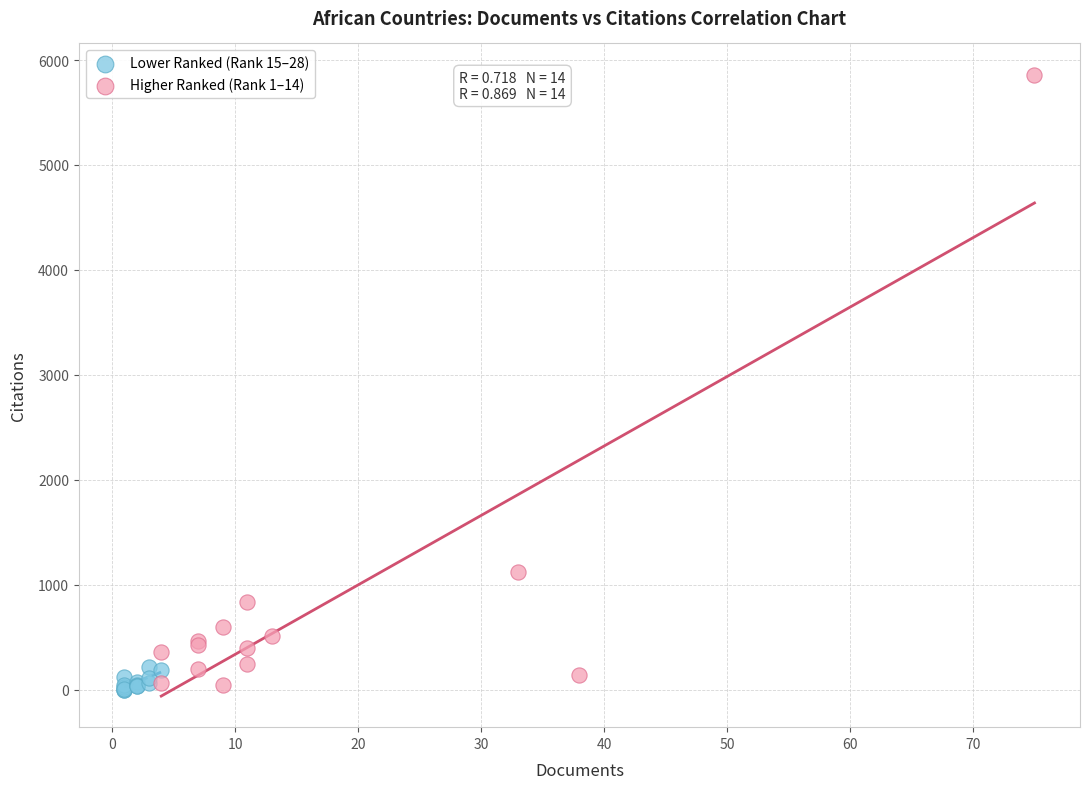

Which series has the widest spread of Y values?

Higher Ranked (Rank 1–14)